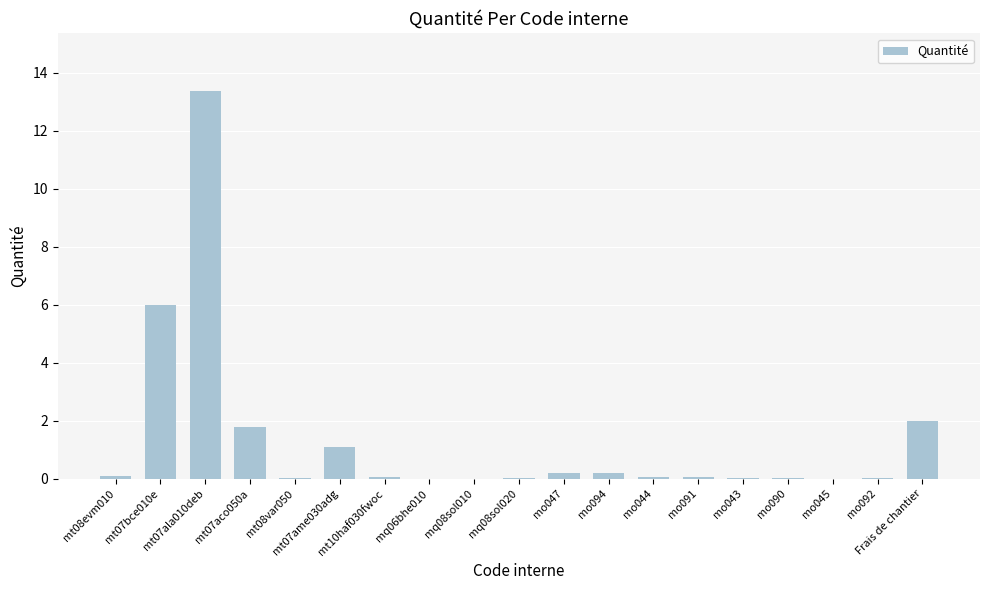

At which category does the chart reach its peak across all series?

mt07ala010deb